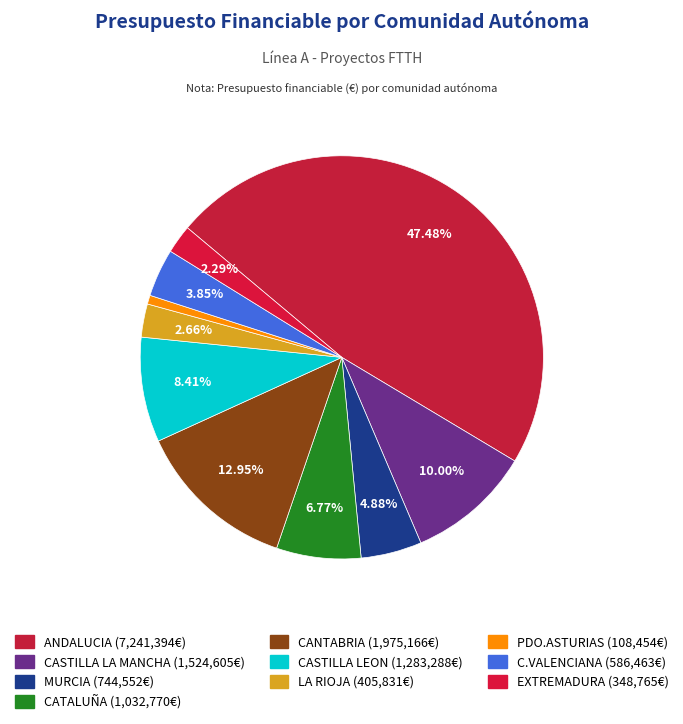

Does CATALUÑA represent more than half of the total?

No